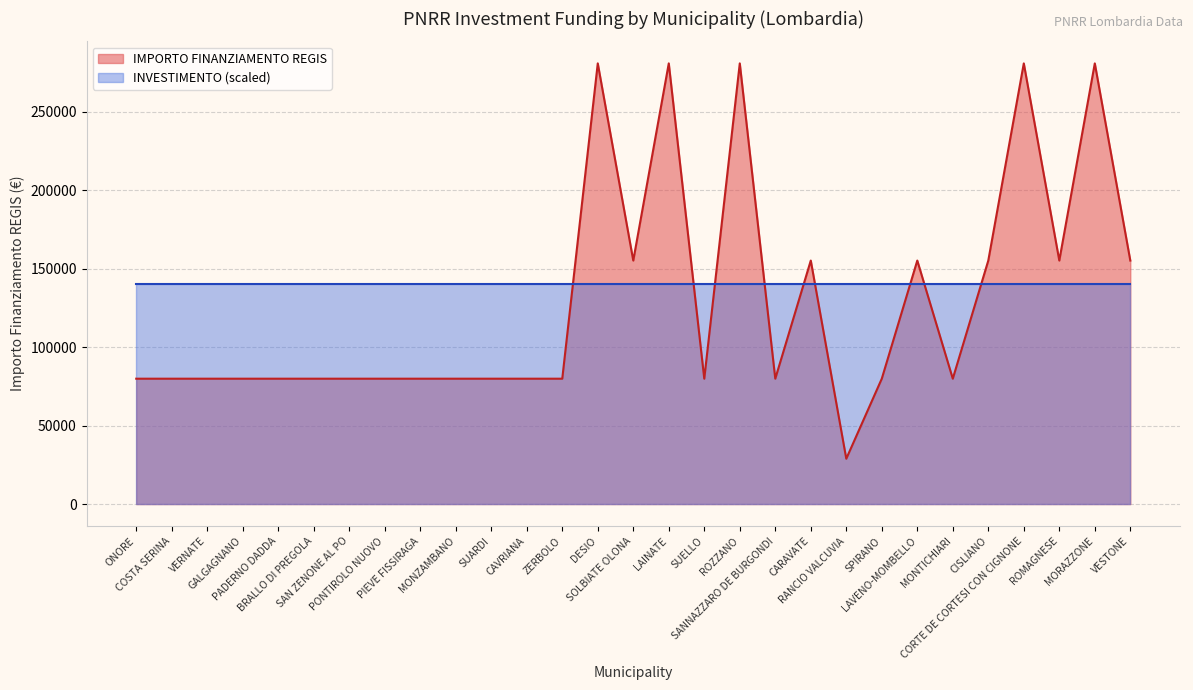

Between SAN ZENONE AL PO and CISLIANO, which is larger?

CISLIANO